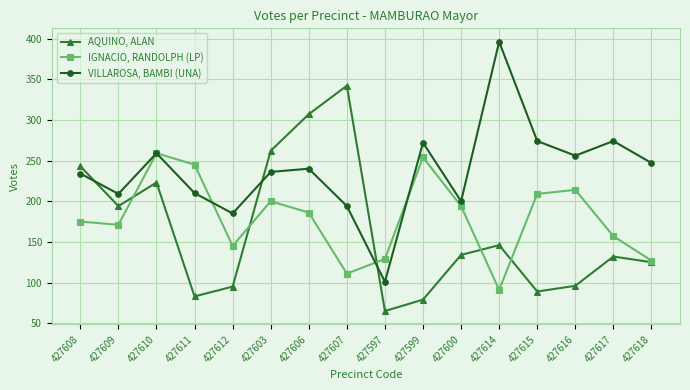

List the series in order of their peak value, highest first.

VILLAROSA, BAMBI (UNA), AQUINO, ALAN, IGNACIO, RANDOLPH (LP)